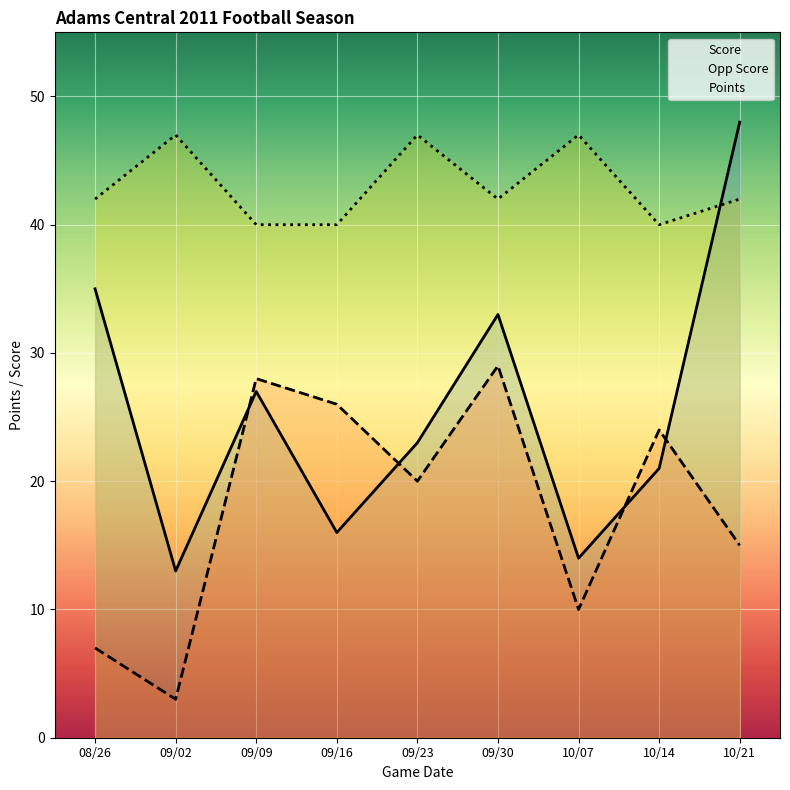

Read the Opp Score value at 09/16.

26